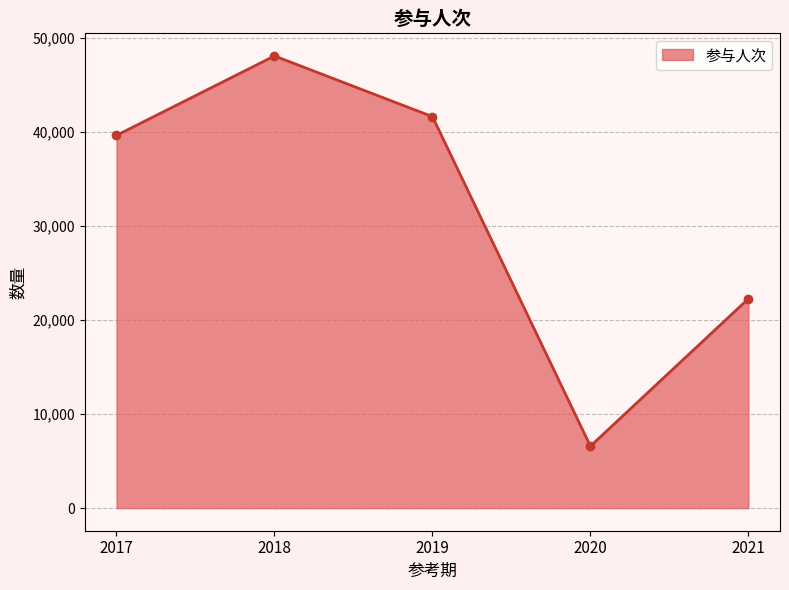

What is the average value?

31647